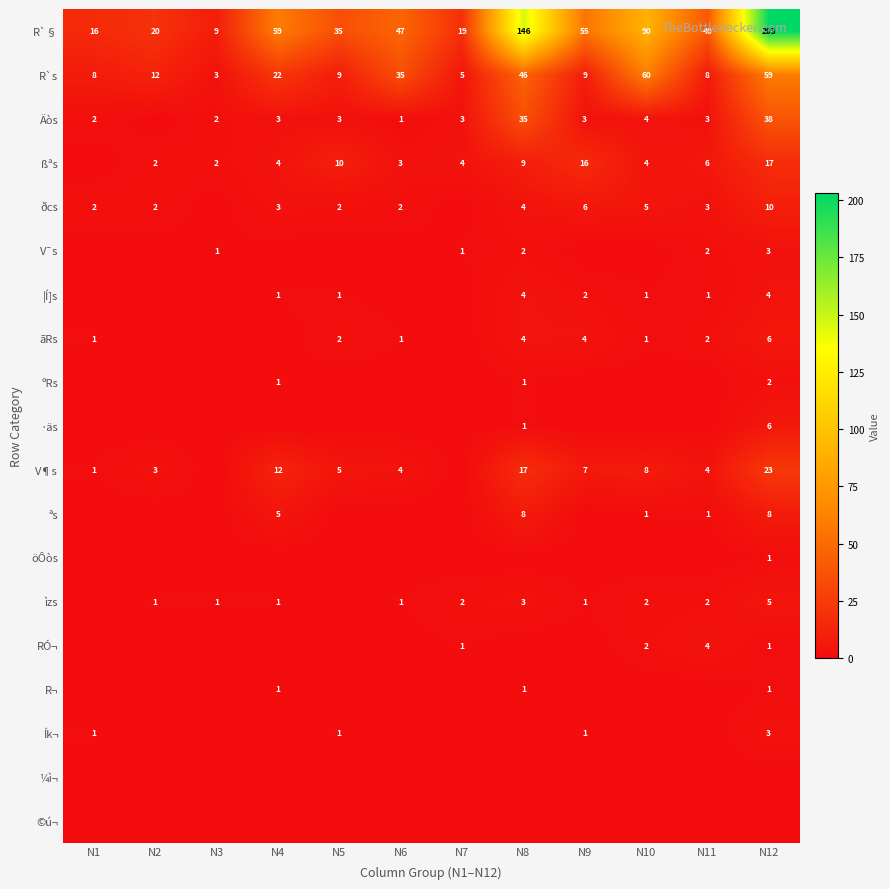

True or false: ìzs has a value of 2 at N10.

True